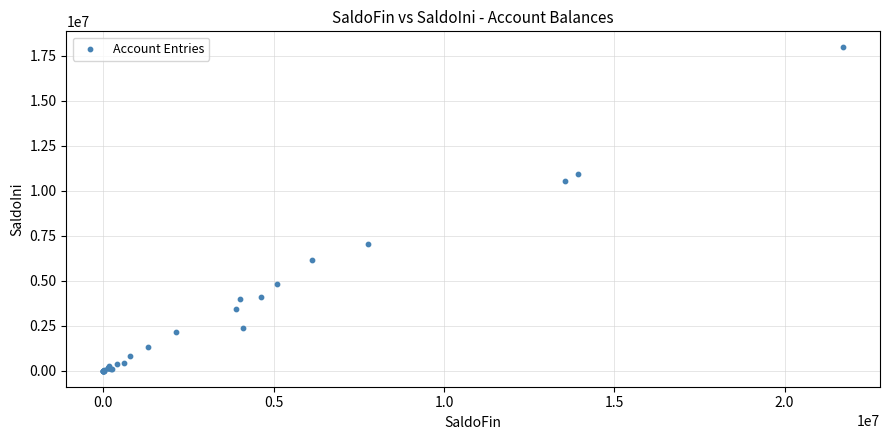

What Y value in the scatter plot is closest to 8972860?

10552333.5